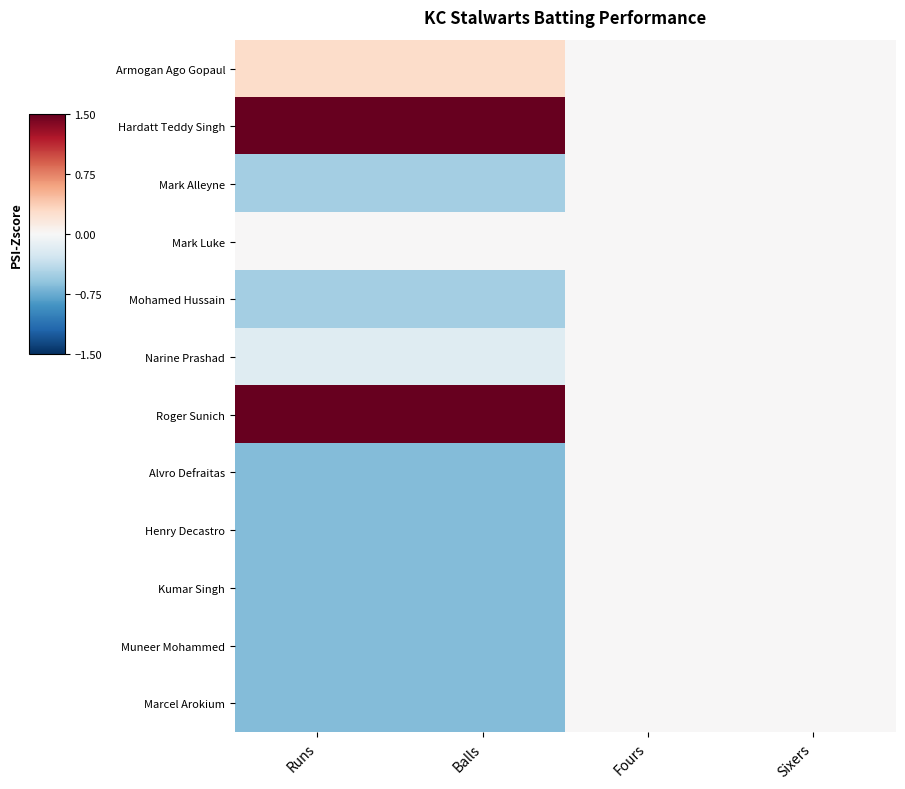

Which series has the largest range (max minus min)?

Hardatt Teddy Singh